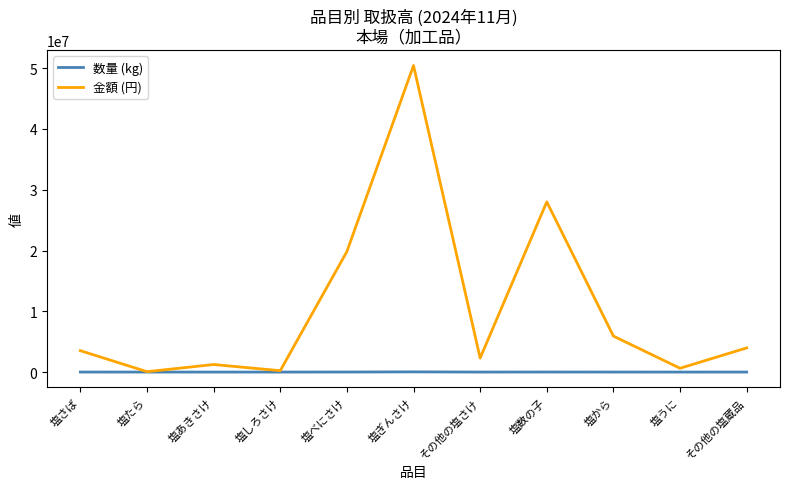

Rank the series at 塩べにさけ from highest to lowest value.

金額 (円), 数量 (kg)